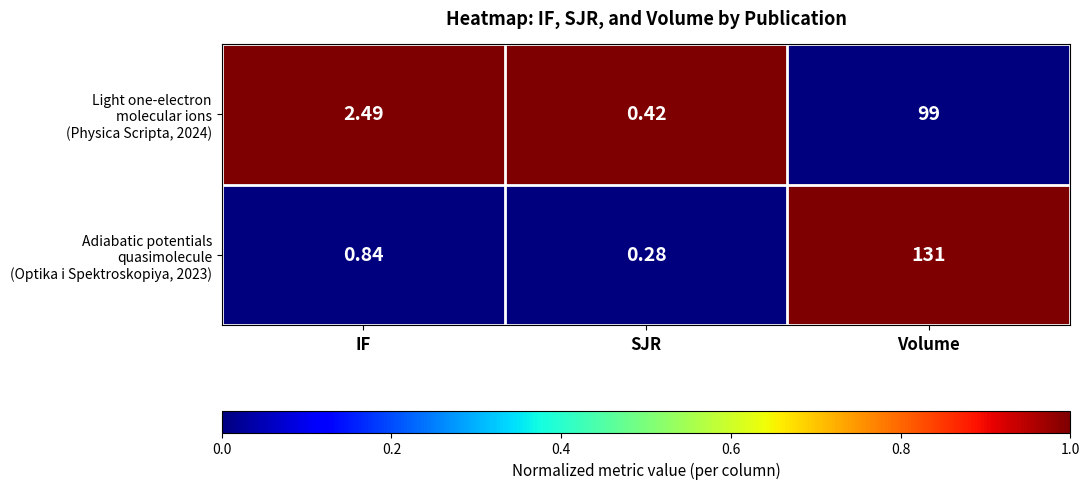

At which category does the chart reach its peak across all series?

Volume